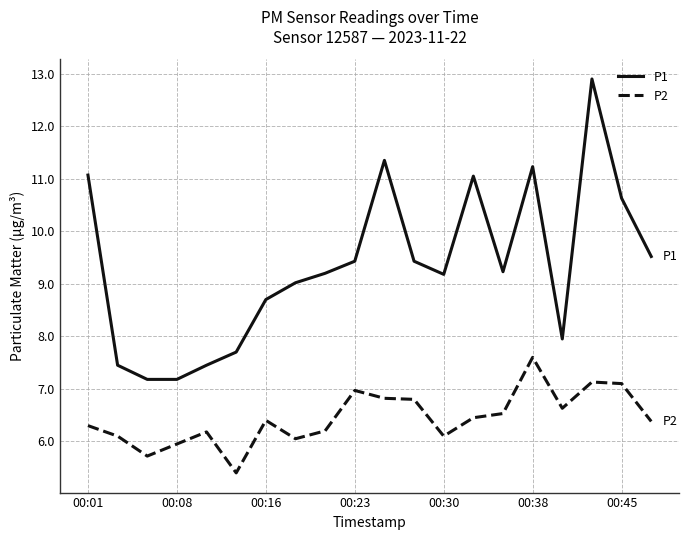

What is the sum of all P2 values?

128.8